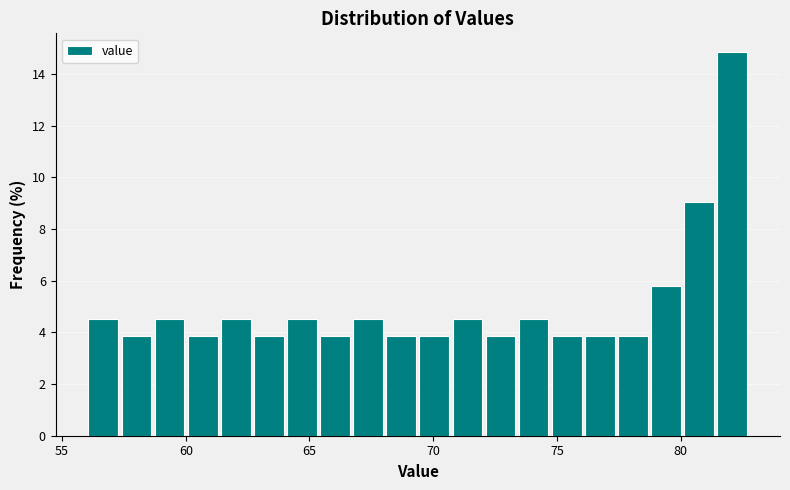

Read against the x-axis, roughly where is the centre of the tallest bar?

82.0